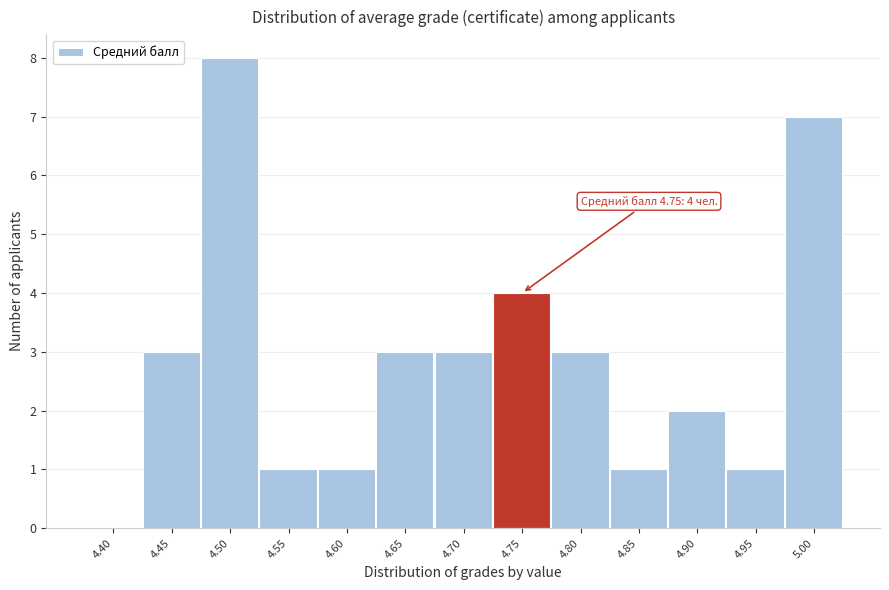

Reading left to right, what are all the values shown in this chart?

4.40=0	4.45=3	4.50=8	4.55=1	4.60=1	4.65=3	4.70=3	4.75=4	4.80=3	4.85=1	4.90=2	4.95=1	5.00=7